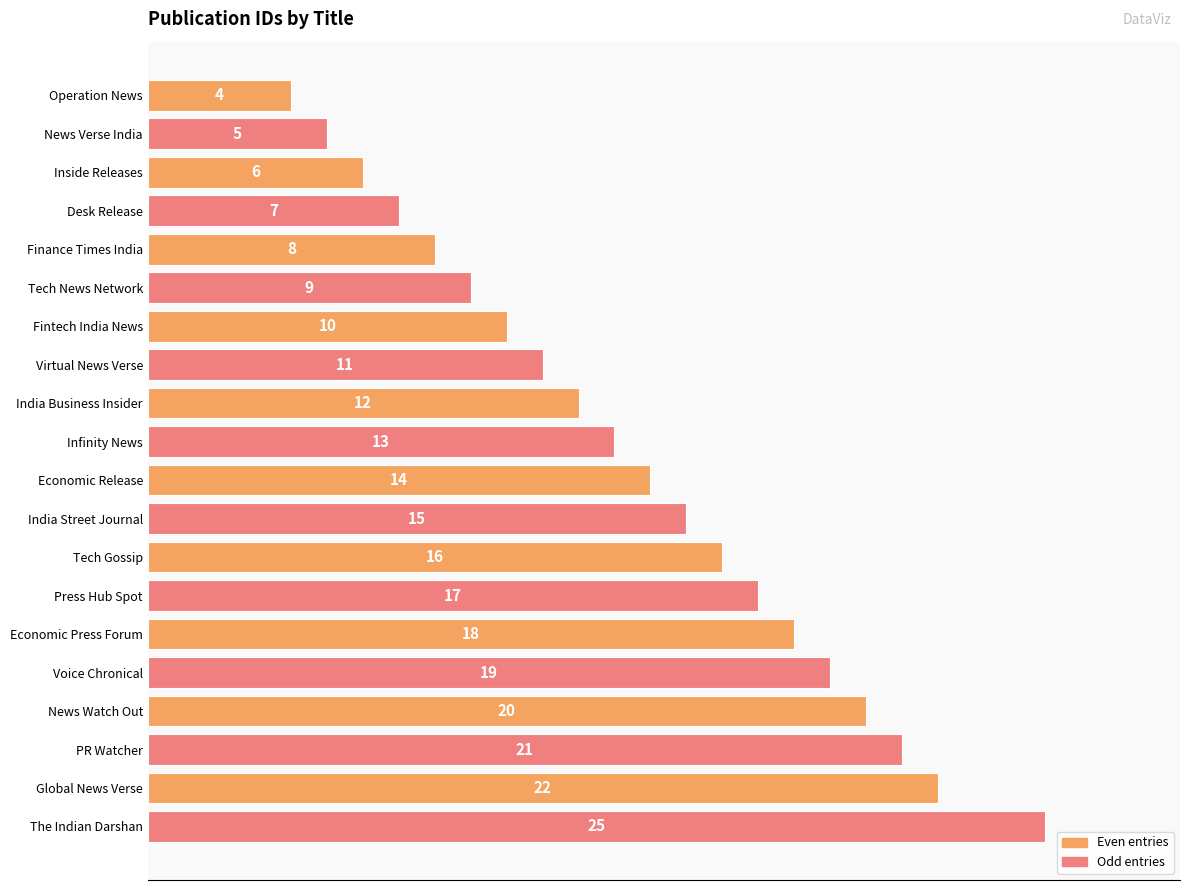

Rank the categories by value from lowest to highest.

Operation News, News Verse India, Inside Releases, Desk Release, Finance Times India, Tech News Network, Fintech India News, Virtual News Verse, India Business Insider, Infinity News, Economic Release, India Street Journal, Tech Gossip, Press Hub Spot, Economic Press Forum, Voice Chronical, News Watch Out, PR Watcher, Global News Verse, The Indian Darshan